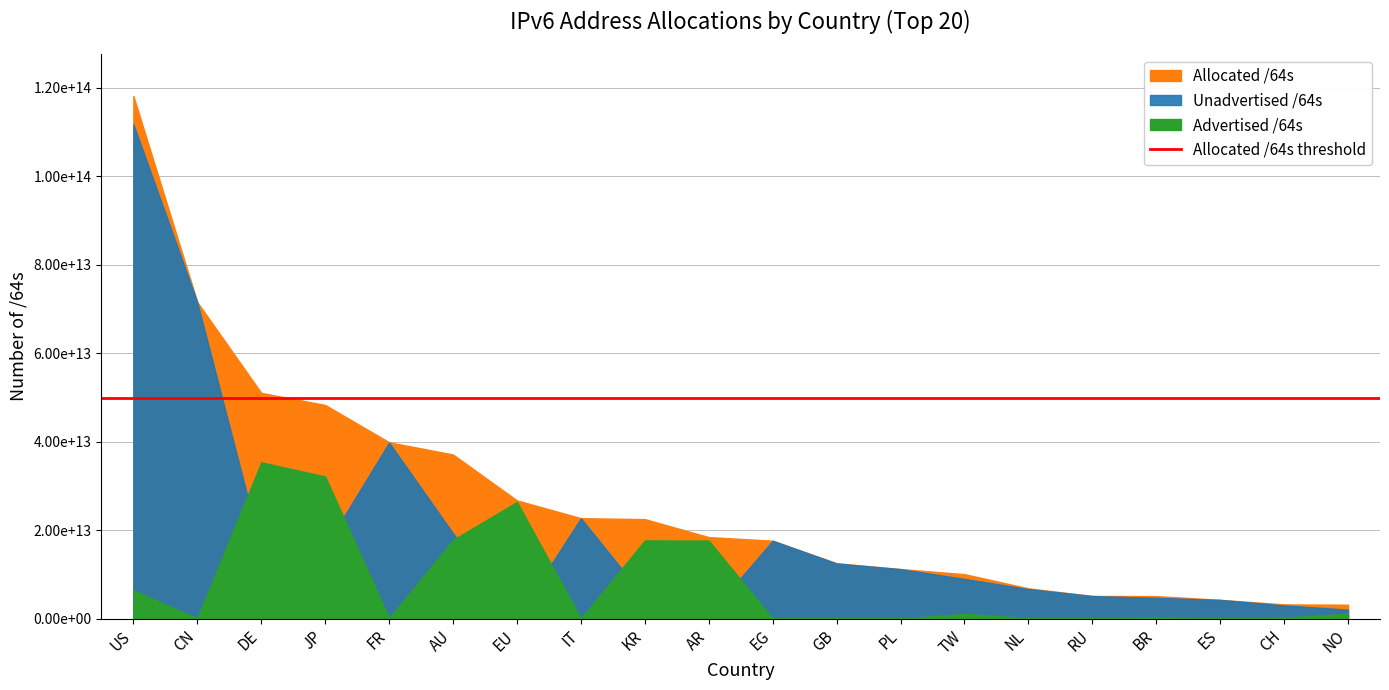

Where is Allocated /64s nearest to the value 60677464358912?

DE